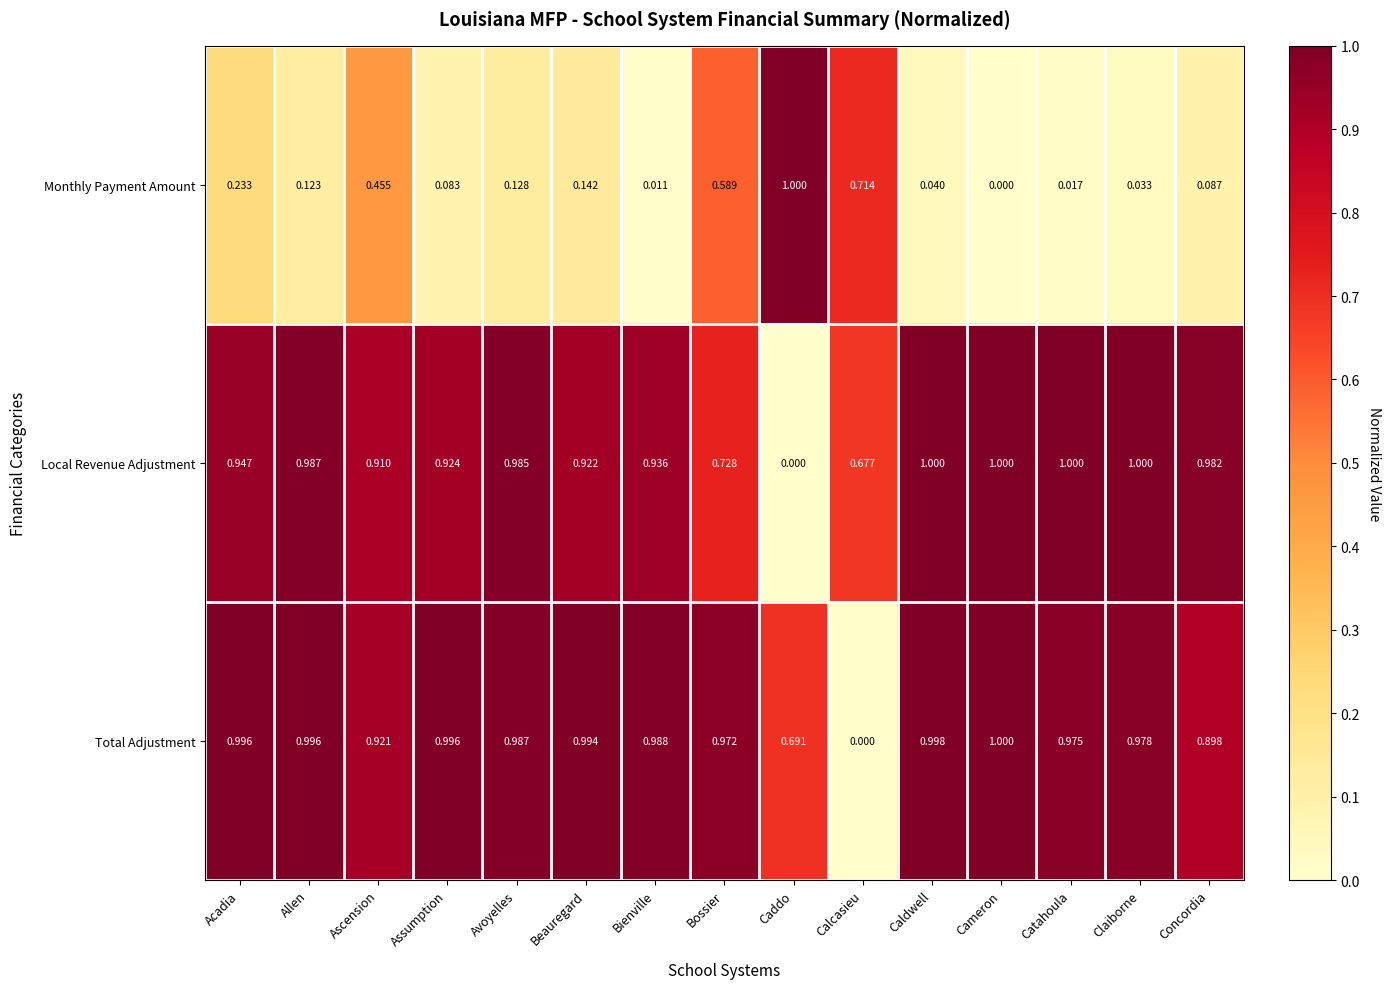

Count the number of data series in this chart.

3